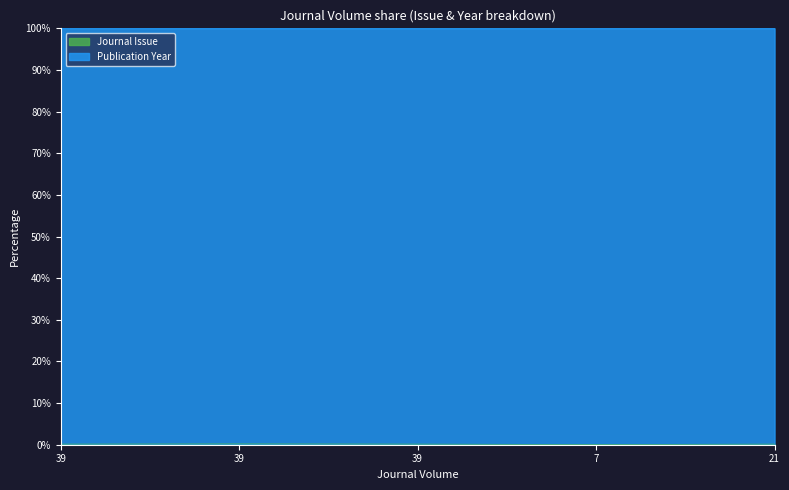

List the labels in order of value, largest first.

39, 39, 39, 21, 7